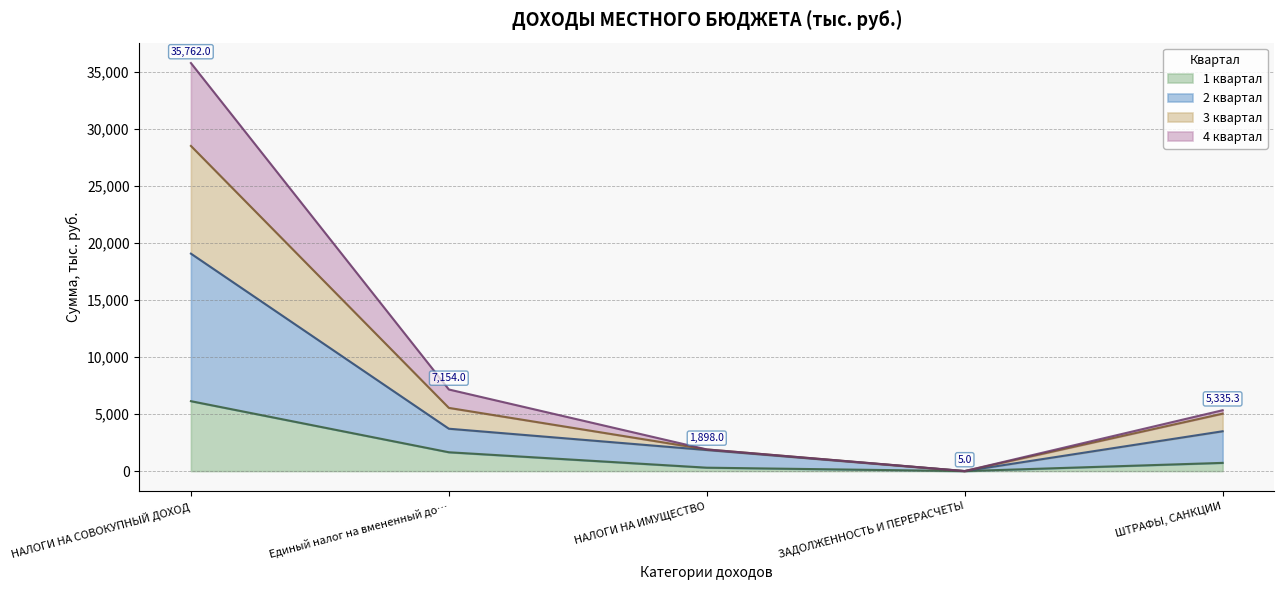

What is the total value across all series at НАЛОГИ НА СОВОКУПНЫЙ ДОХОД?

35762.0